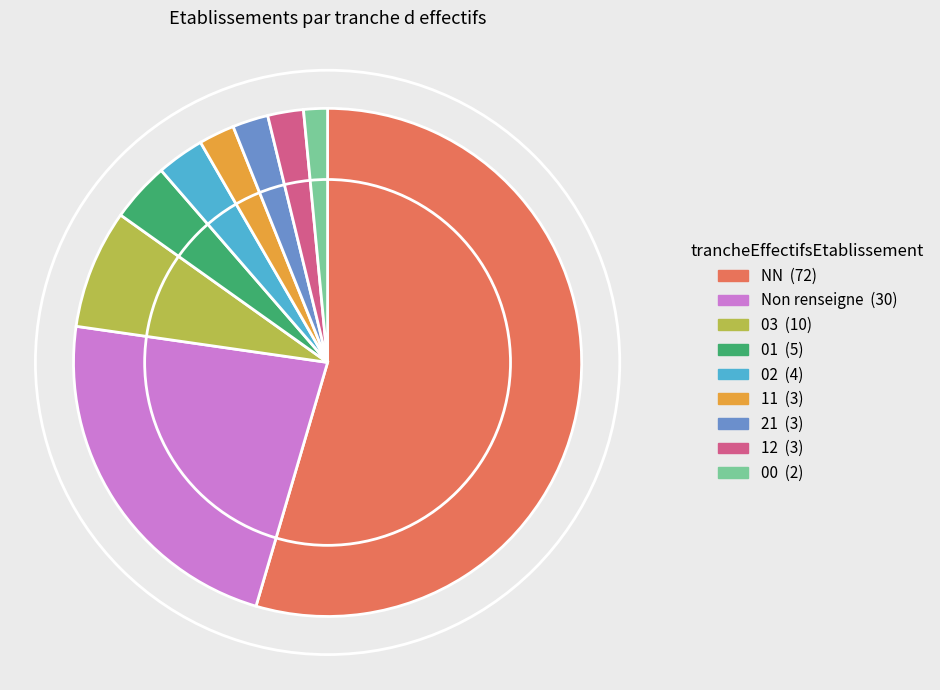

Is there any slice that represents more than half of the pie?

Yes